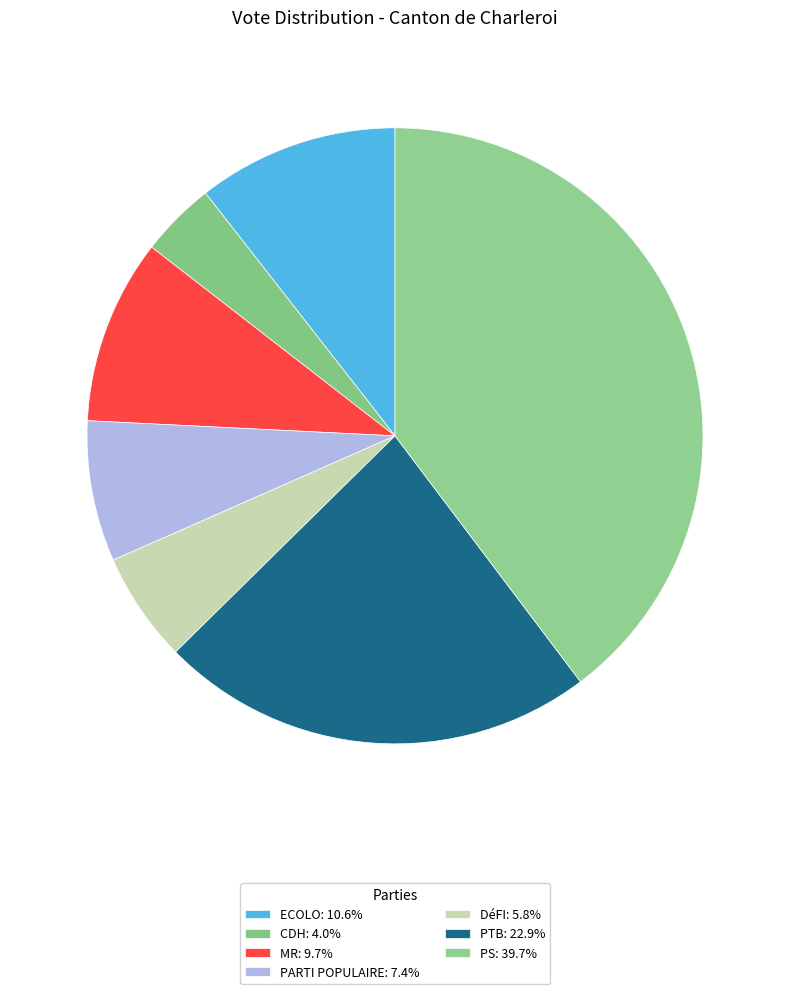

What is the largest slice in the pie chart?

PS